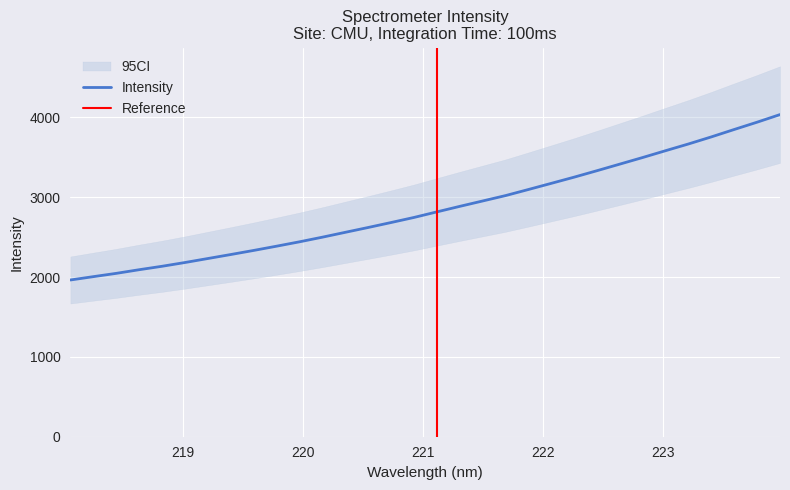

What is the difference between the maximum and second lowest values?

2030.4